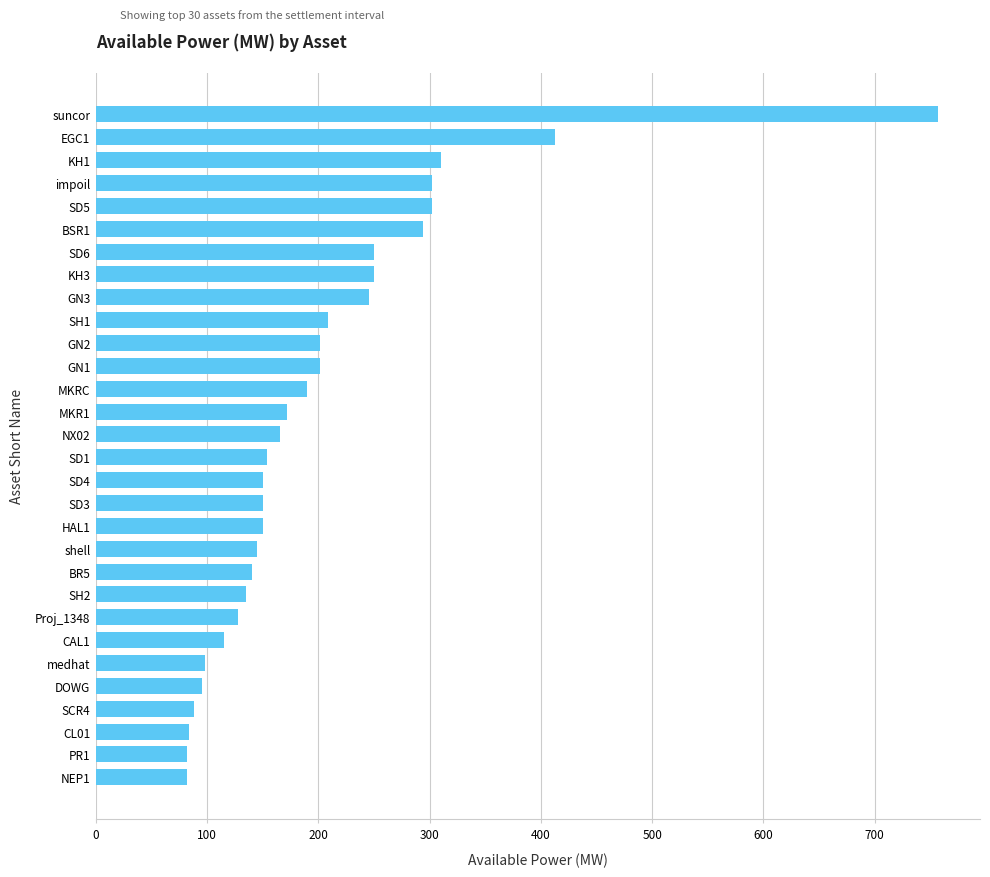

Are the bars horizontal?

Yes